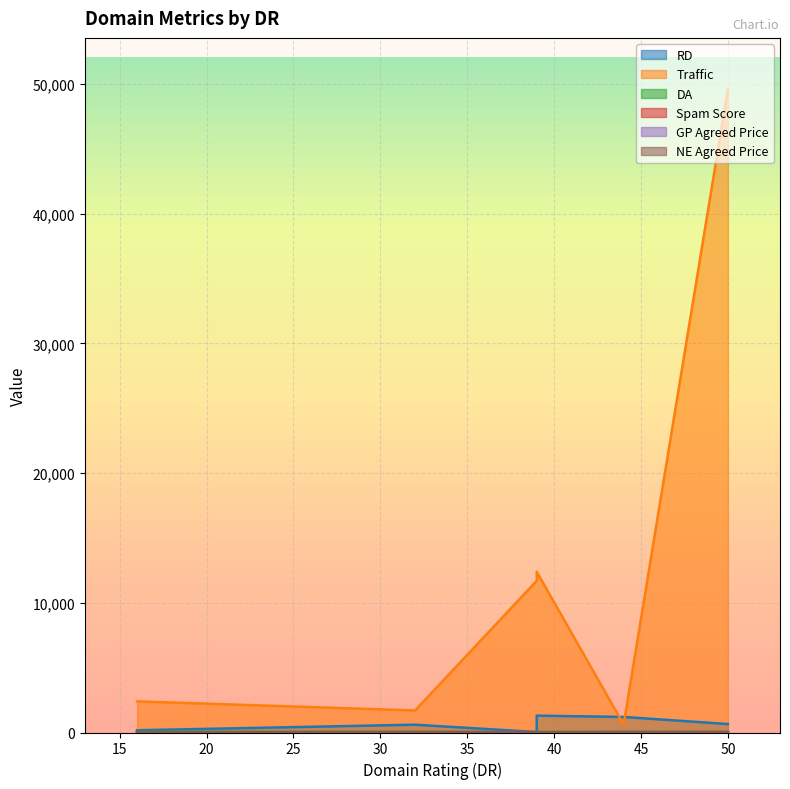

Count the number of data series in this chart.

6